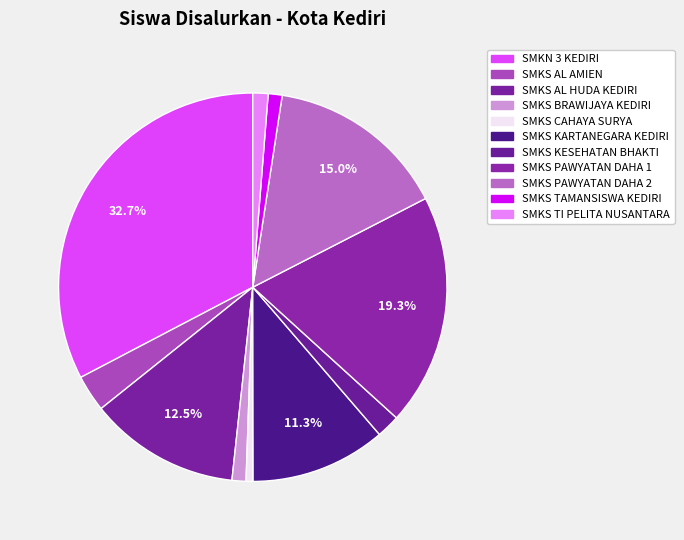

To the nearest percent, what is the difference between the SMKS TAMANSISWA KEDIRI and SMKS AL HUDA KEDIRI slice percentages?

11%